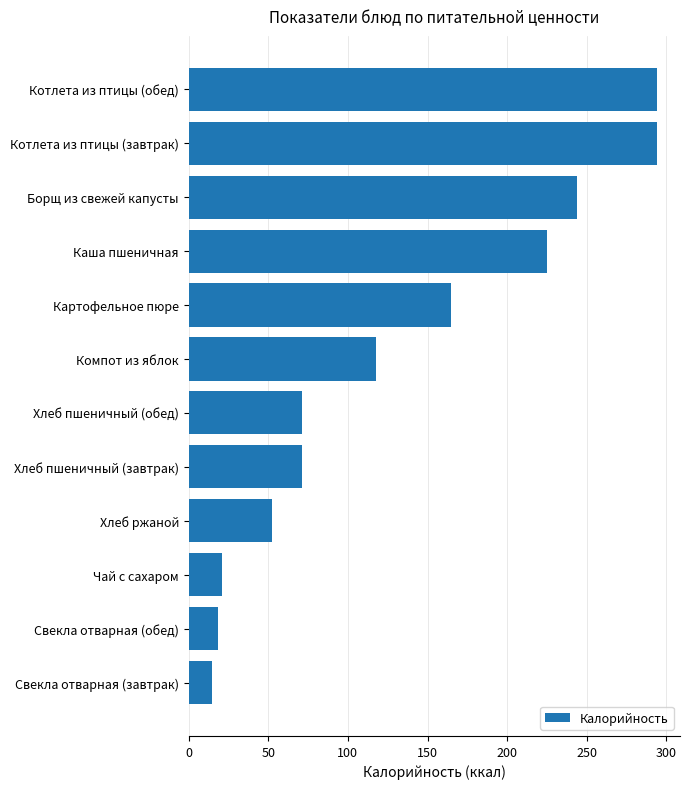

Where is the data nearest to the value 154?

Картофельное пюре